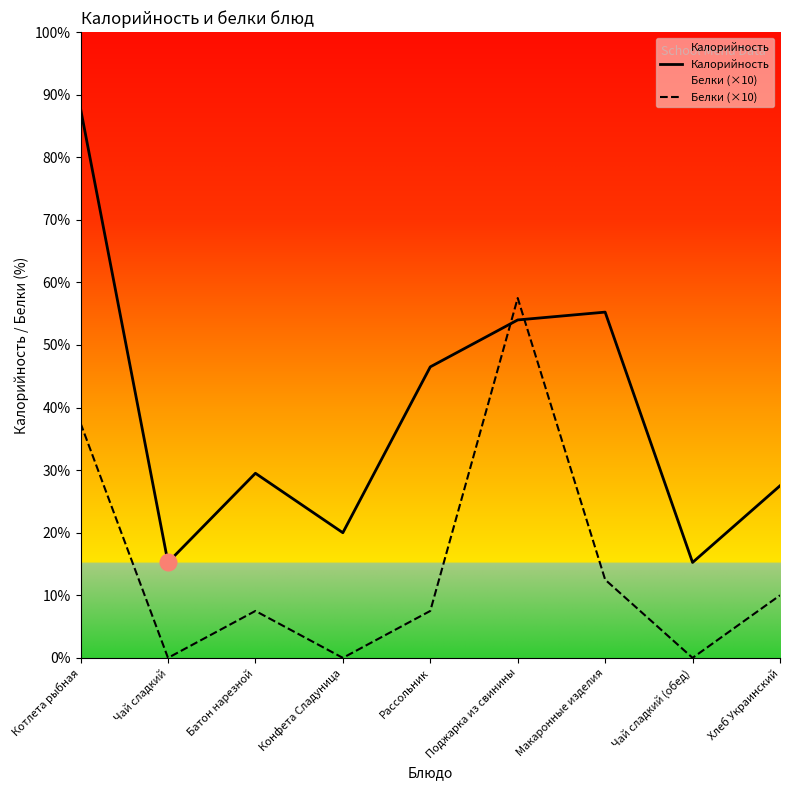

Between Батон нарезной and Хлеб Украинский, which is larger?

Батон нарезной